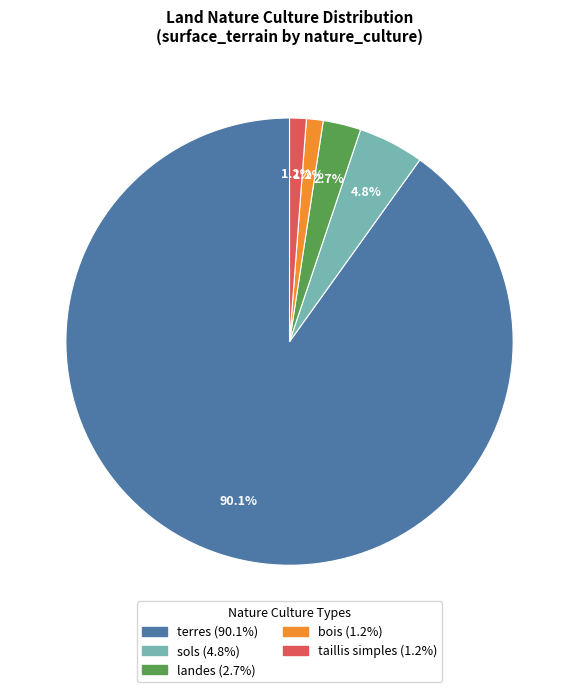

Between taillis simples and terres, which is larger?

terres